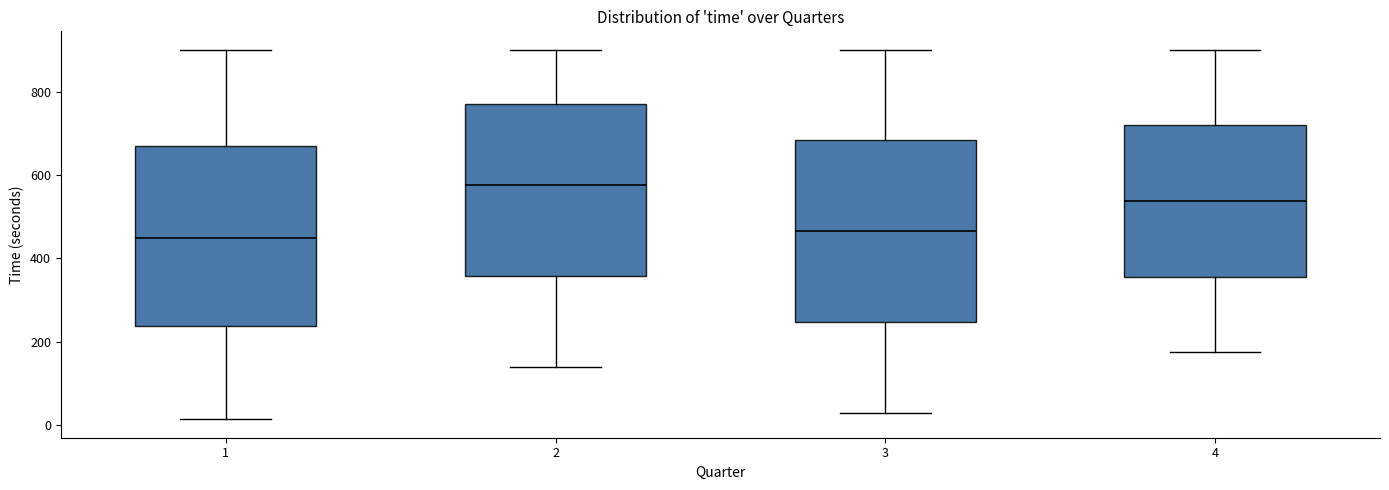

Which box's median line is the highest?

2